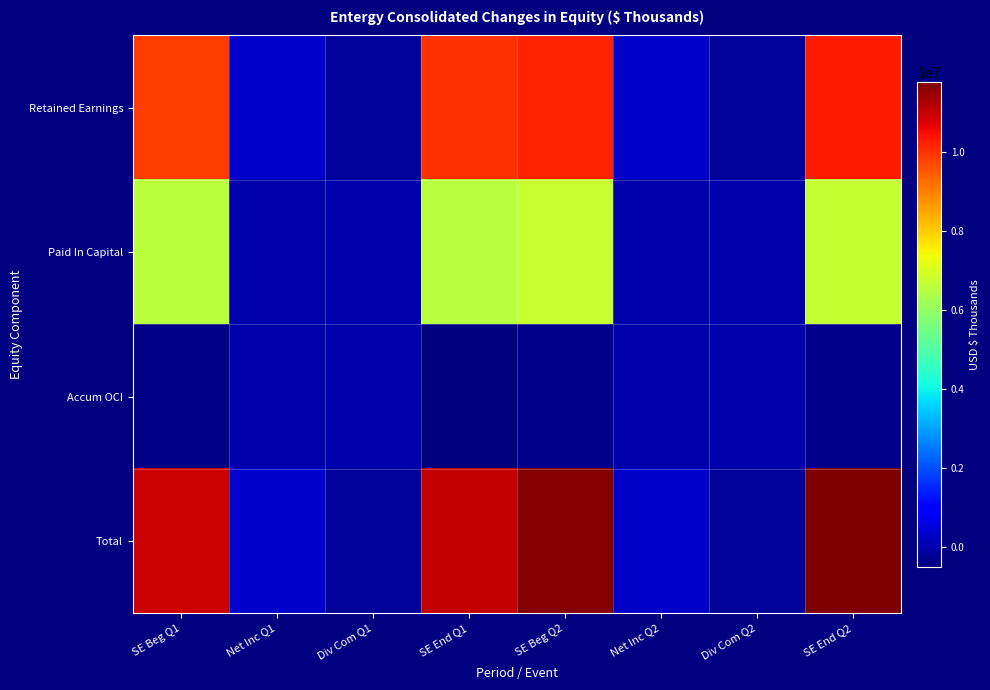

Which series has the widest spread of values?

Total